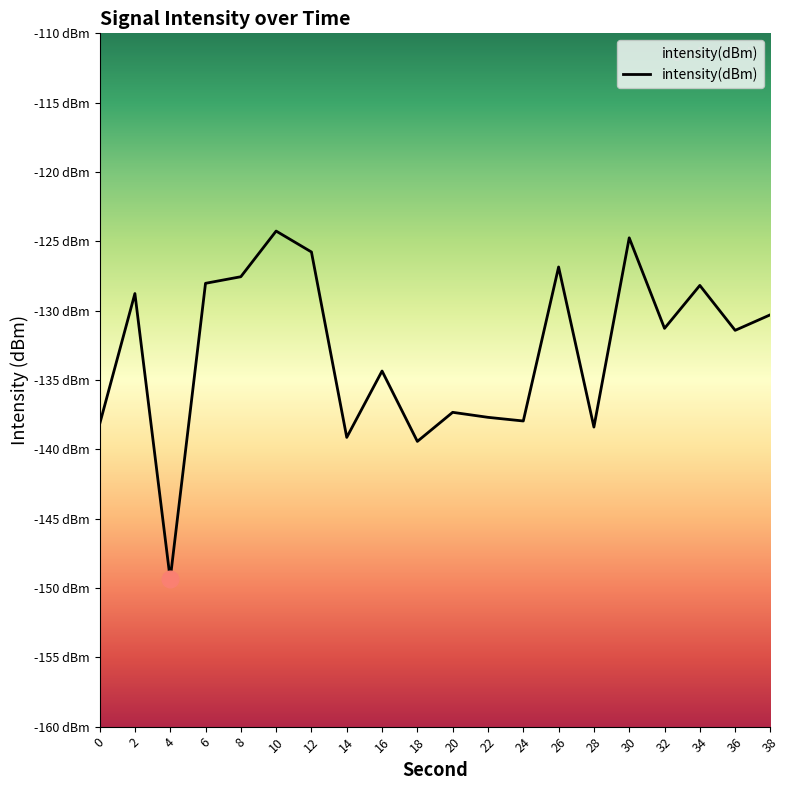

Which label corresponds to the smallest value in the chart?

4